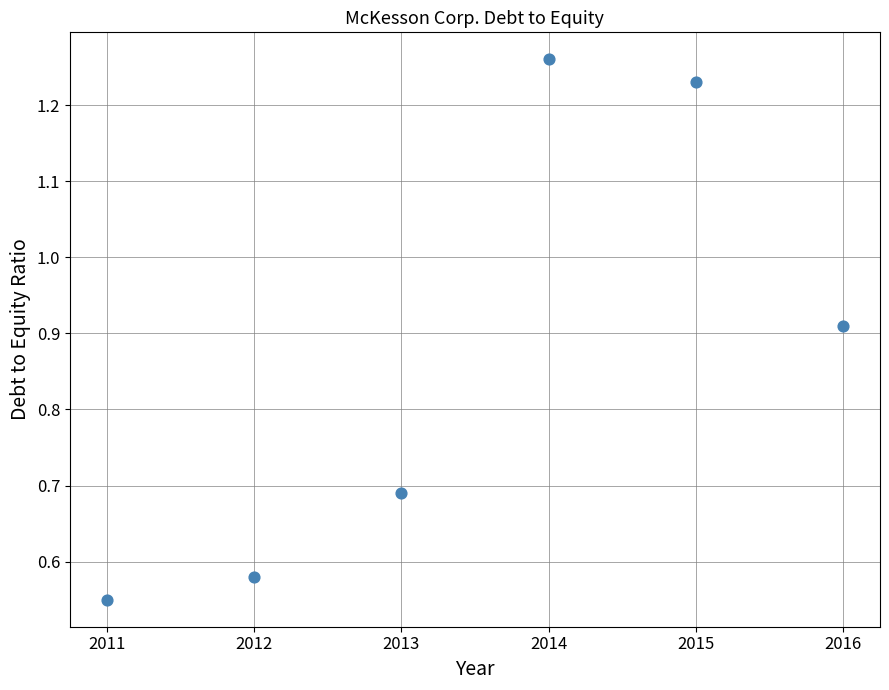

What is the average X value?

2013.5